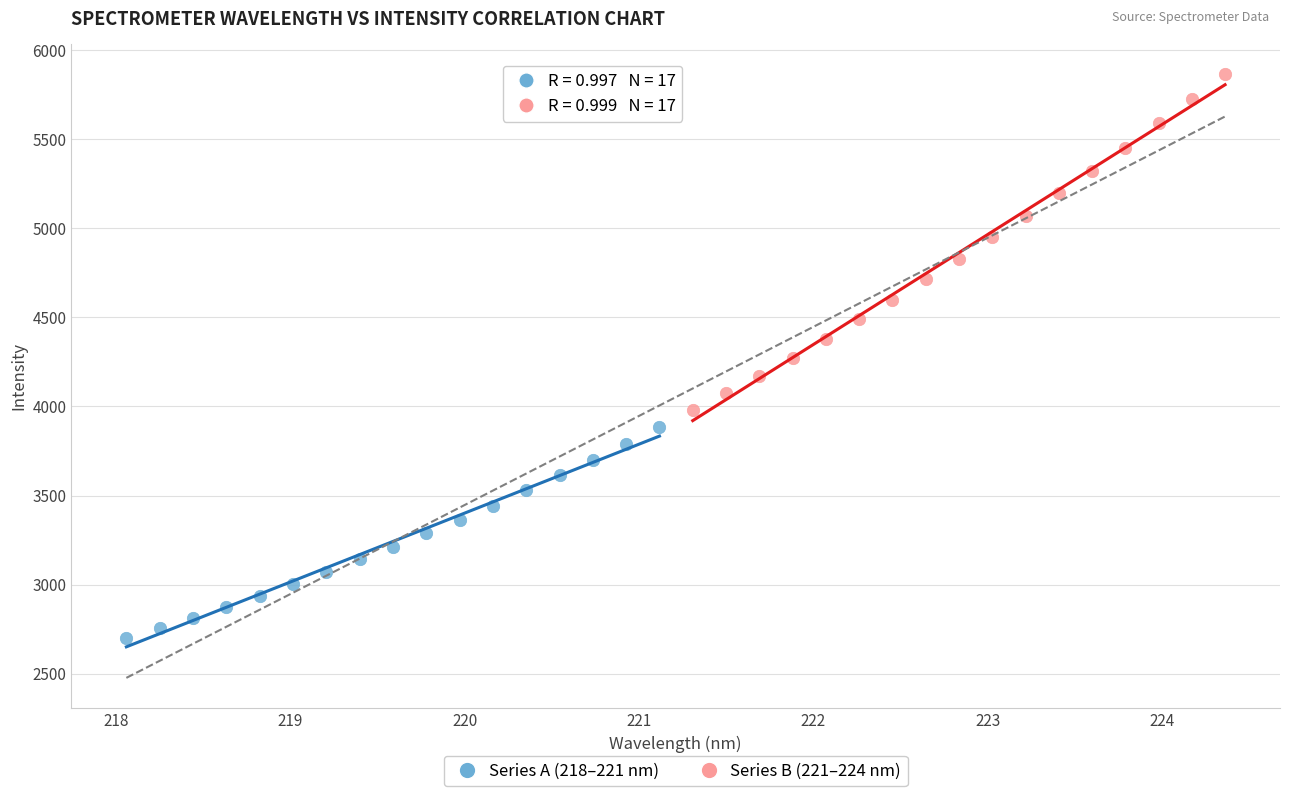

Which series has the largest Y range (max minus min)?

Series B (221–224 nm)